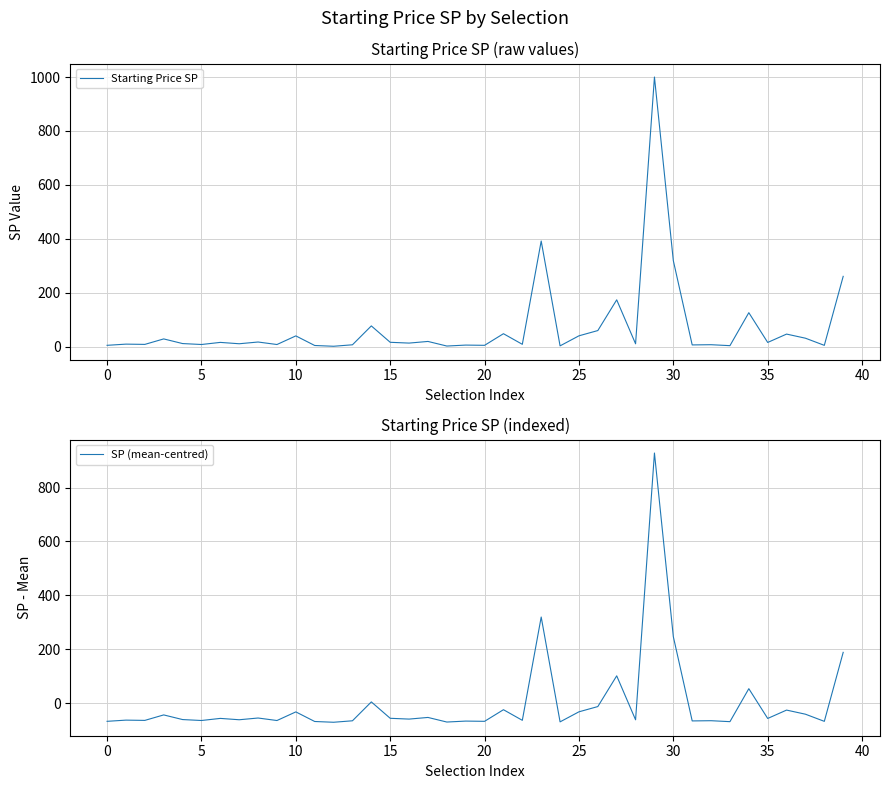

List the series in order of their peak value, lowest first.

SP (mean-centred), Starting Price SP